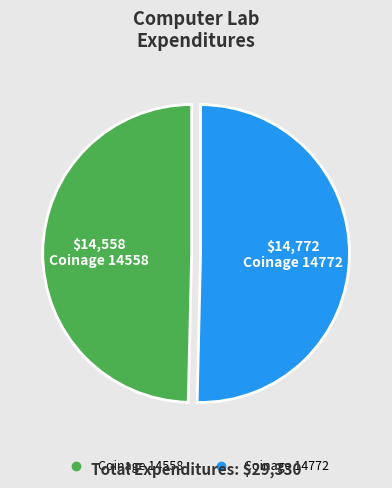

Is there a majority slice in this chart?

Yes